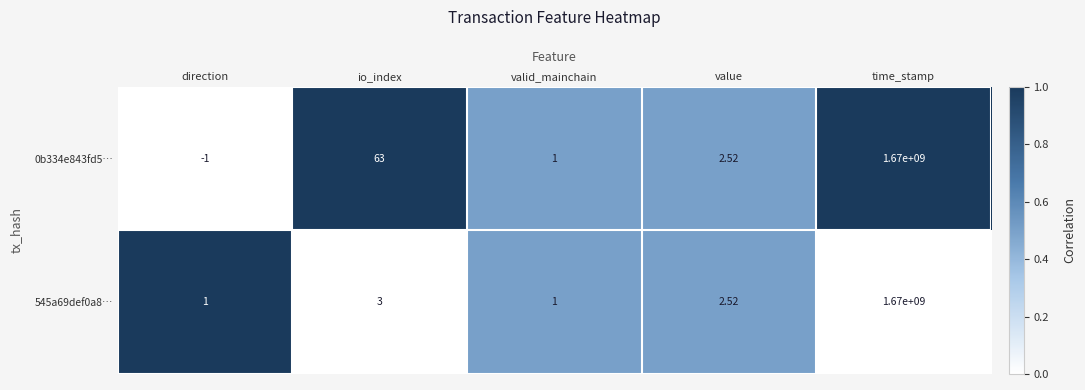

Where is 545a69def0a8… nearest to the value 835000000?

io_index